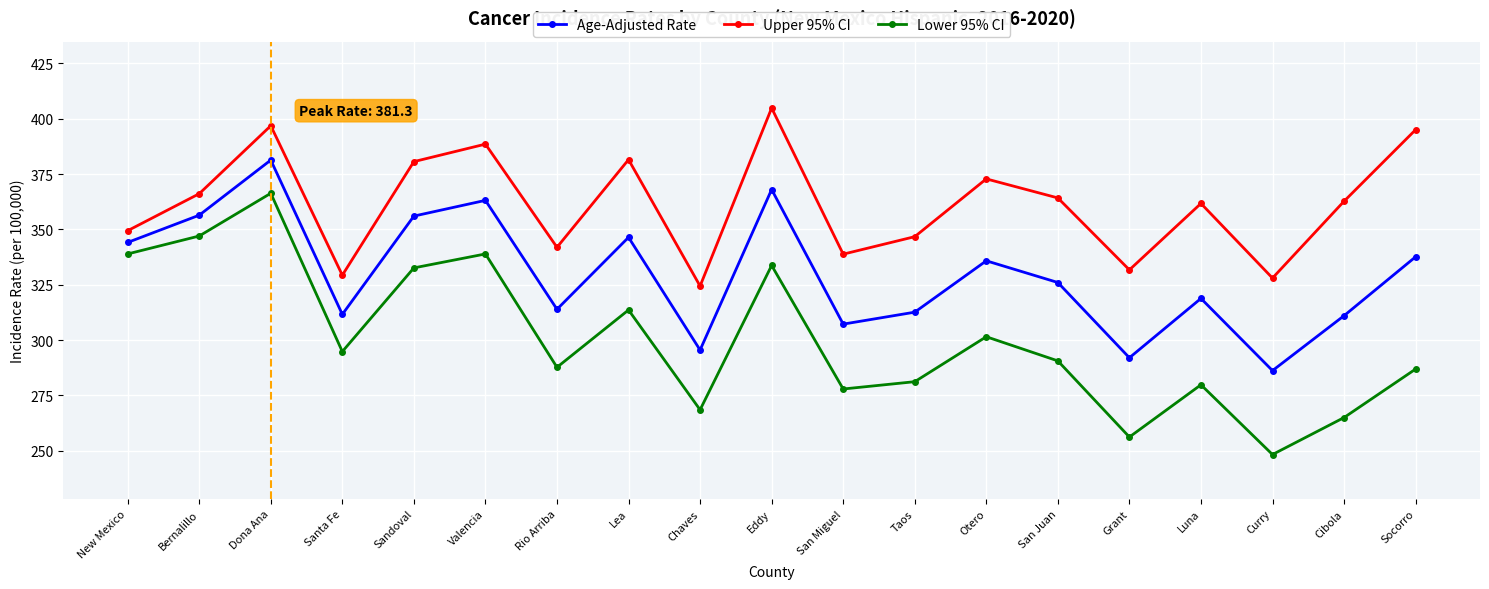

List the series in order of their peak value, highest first.

Upper 95% CI, Age-Adjusted Rate, Lower 95% CI